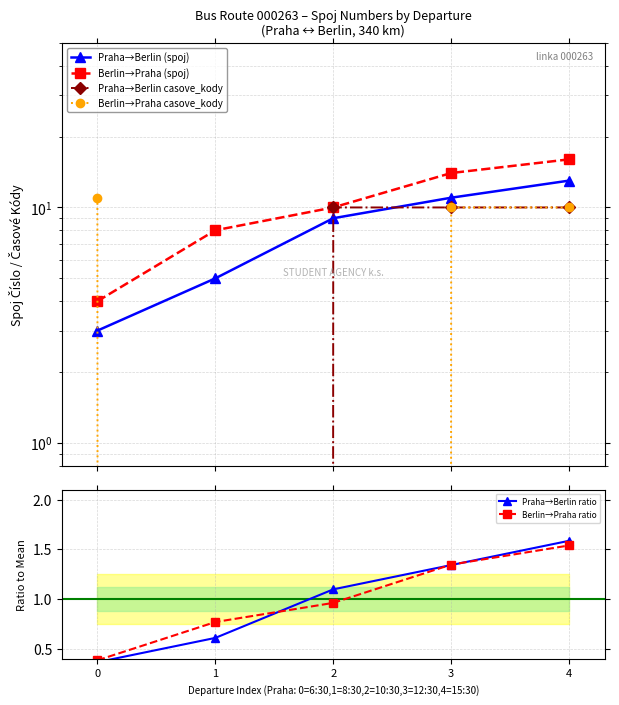

What is the approximate value of Berlin→Praha ratio at 4?

1.5